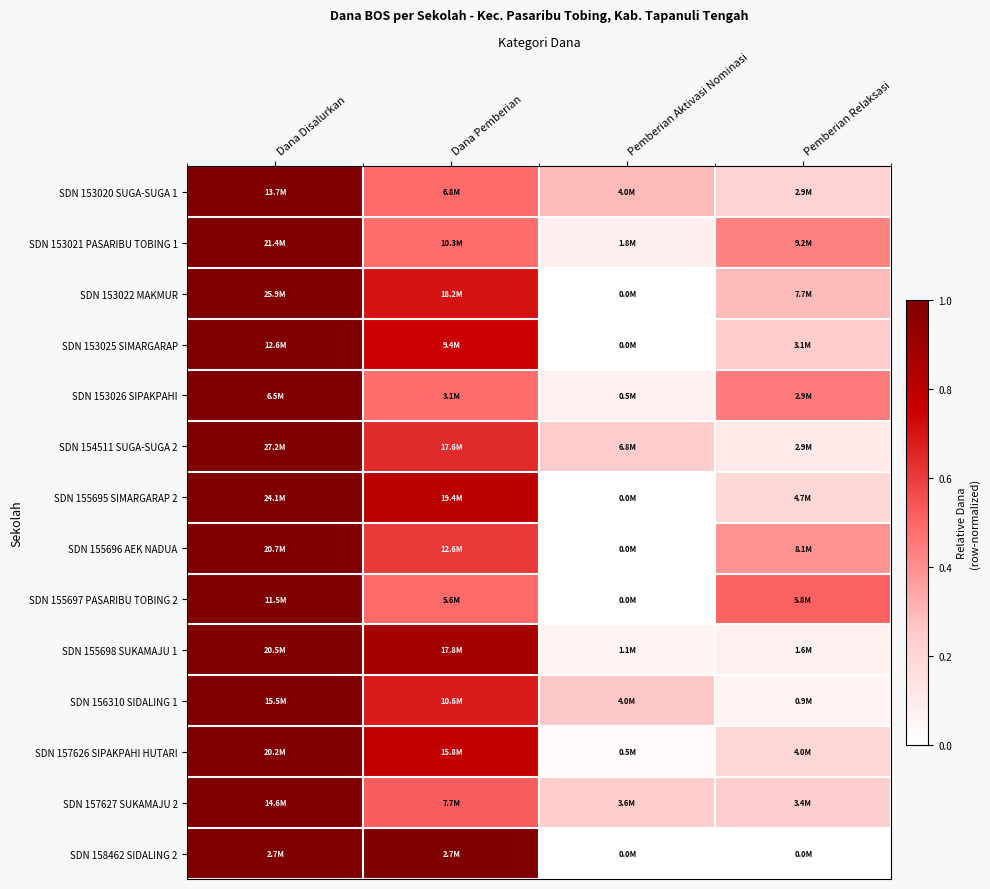

Reading right to left, extract all data points from this chart.

SDN 153020 SUGA-SUGA 1: Pemberian Relaksasi=0.2	Pemberian Aktivasi Nominasi=0.3	Dana Pemberian=0.5	Dana Disalurkan=1.0
SDN 153021 PASARIBU TOBING 1: Pemberian Relaksasi=0.4	Pemberian Aktivasi Nominasi=0.1	Dana Pemberian=0.5	Dana Disalurkan=1.0
SDN 153022 MAKMUR: Pemberian Relaksasi=0.3	Pemberian Aktivasi Nominasi=0.0	Dana Pemberian=0.7	Dana Disalurkan=1.0
SDN 153025 SIMARGARAP: Pemberian Relaksasi=0.2	Pemberian Aktivasi Nominasi=0.0	Dana Pemberian=0.7	Dana Disalurkan=1.0
SDN 153026 SIPAKPAHI: Pemberian Relaksasi=0.4	Pemberian Aktivasi Nominasi=0.1	Dana Pemberian=0.5	Dana Disalurkan=1.0
SDN 154511 SUGA-SUGA 2: Pemberian Relaksasi=0.1	Pemberian Aktivasi Nominasi=0.2	Dana Pemberian=0.6	Dana Disalurkan=1.0
SDN 155695 SIMARGARAP 2: Pemberian Relaksasi=0.2	Pemberian Aktivasi Nominasi=0.0	Dana Pemberian=0.8	Dana Disalurkan=1.0
SDN 155696 AEK NADUA: Pemberian Relaksasi=0.4	Pemberian Aktivasi Nominasi=0.0	Dana Pemberian=0.6	Dana Disalurkan=1.0
SDN 155697 PASARIBU TOBING 2: Pemberian Relaksasi=0.5	Pemberian Aktivasi Nominasi=0.0	Dana Pemberian=0.5	Dana Disalurkan=1.0
SDN 155698 SUKAMAJU 1: Pemberian Relaksasi=0.1	Pemberian Aktivasi Nominasi=0.1	Dana Pemberian=0.9	Dana Disalurkan=1.0
SDN 156310 SIDALING 1: Pemberian Relaksasi=0.1	Pemberian Aktivasi Nominasi=0.3	Dana Pemberian=0.7	Dana Disalurkan=1.0
SDN 157626 SIPAKPAHI HUTARI: Pemberian Relaksasi=0.2	Pemberian Aktivasi Nominasi=0.0	Dana Pemberian=0.8	Dana Disalurkan=1.0
SDN 157627 SUKAMAJU 2: Pemberian Relaksasi=0.2	Pemberian Aktivasi Nominasi=0.2	Dana Pemberian=0.5	Dana Disalurkan=1.0
SDN 158462 SIDALING 2: Pemberian Relaksasi=0.0	Pemberian Aktivasi Nominasi=0.0	Dana Pemberian=1.0	Dana Disalurkan=1.0